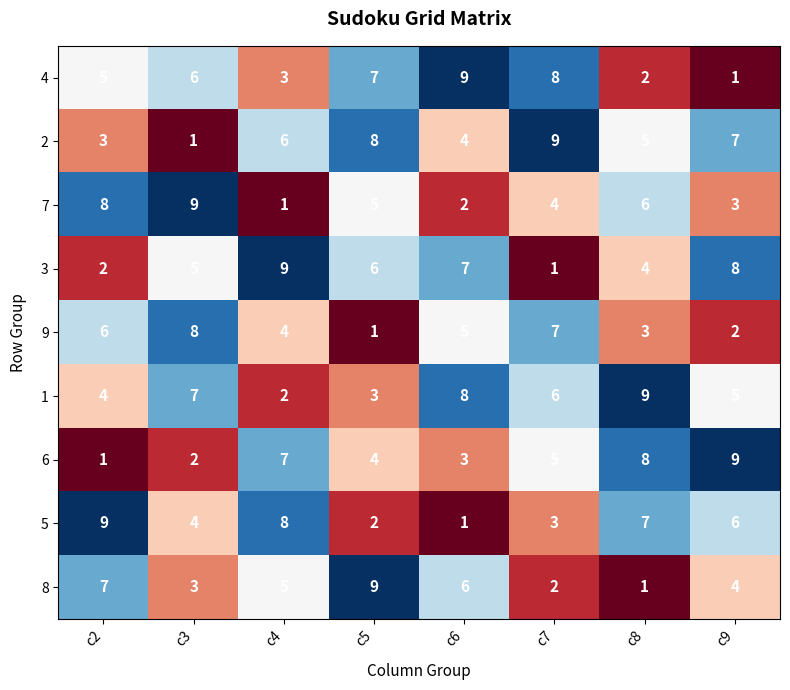

Where is 9 nearest to the value 4?

c4